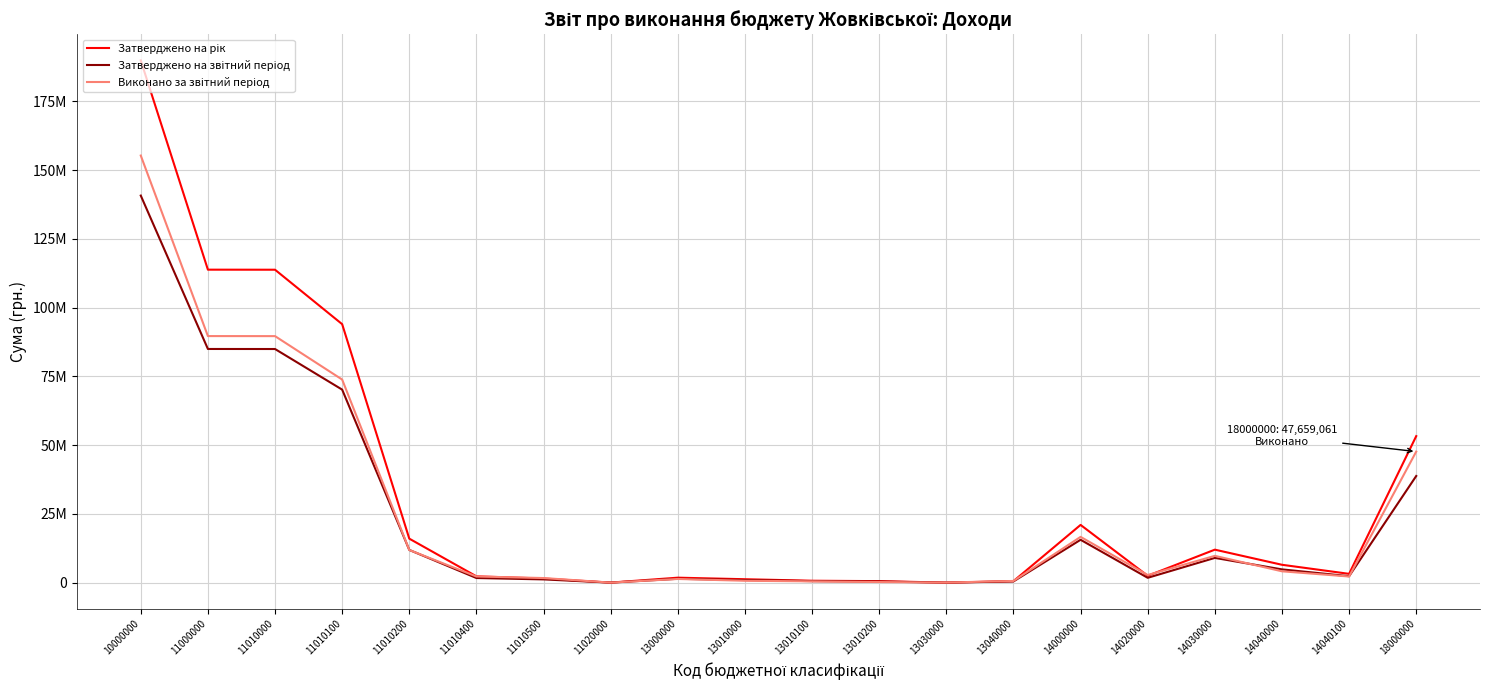

What is the average value of the Затверджено на звітний період series?

23588345.6